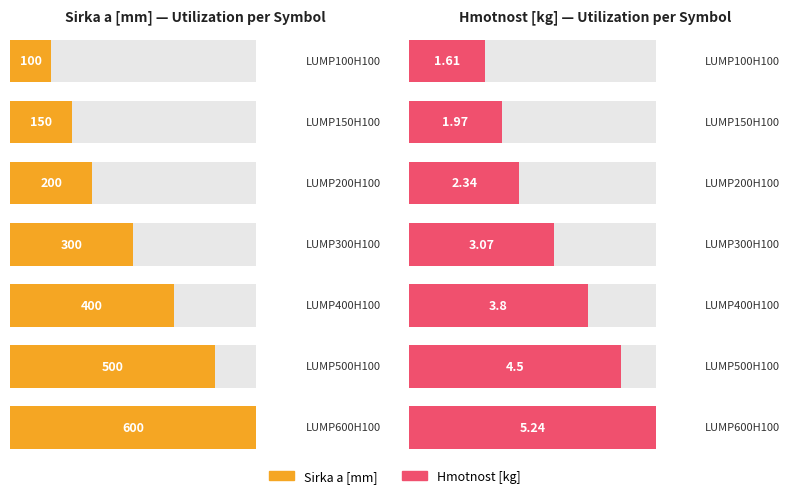

True or false: Sirka a [mm] has a value of 987.3 at LUMP600H100.

False